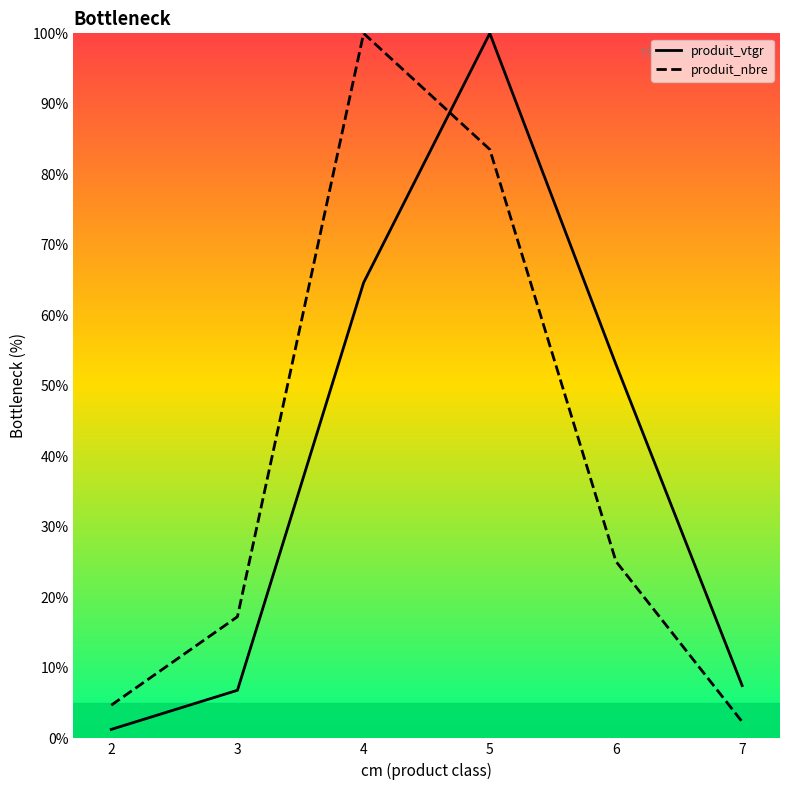

Is the value of produit_nbre at 4 greater than the value of produit_vtgr at 6?

Yes